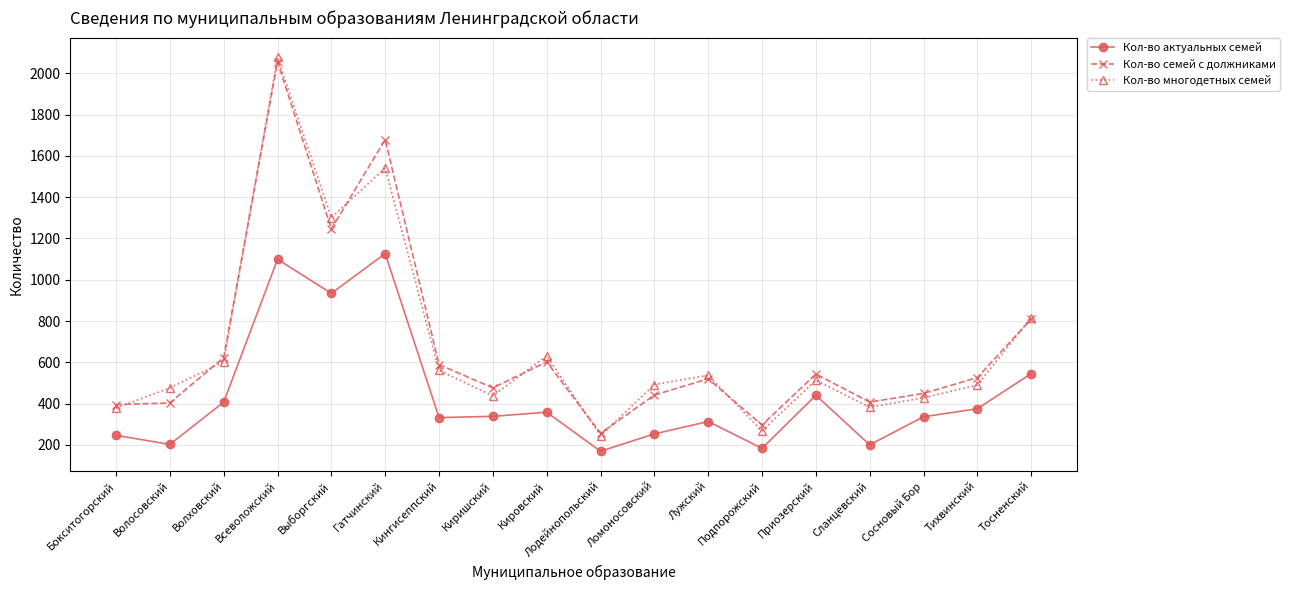

What is the difference between the maximum and minimum values in the Кол-во актуальных семей series?

958